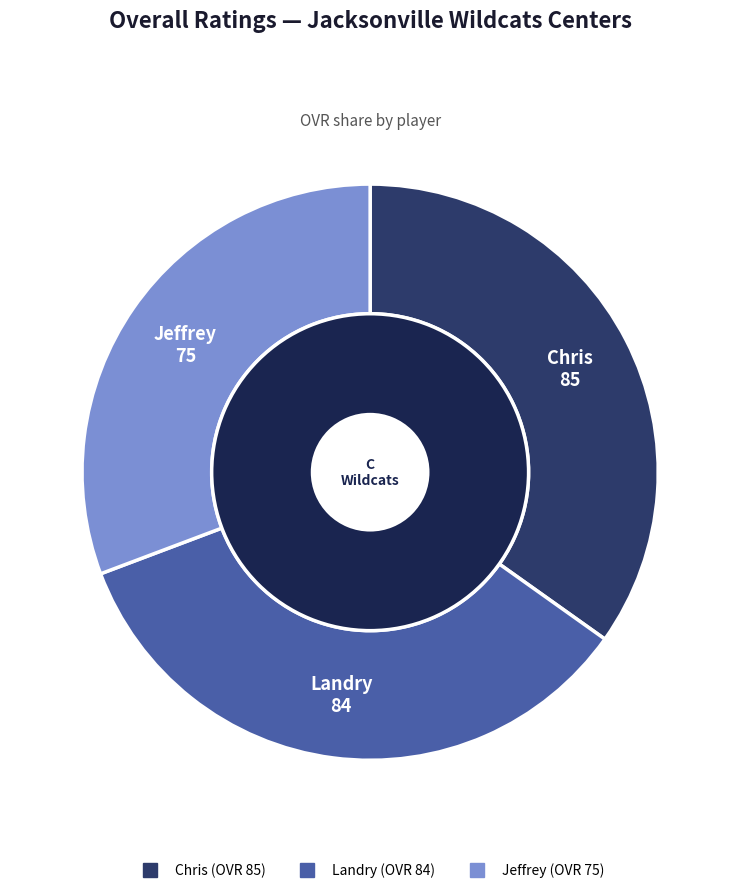

What is the smallest slice in the pie chart?

Jeffrey